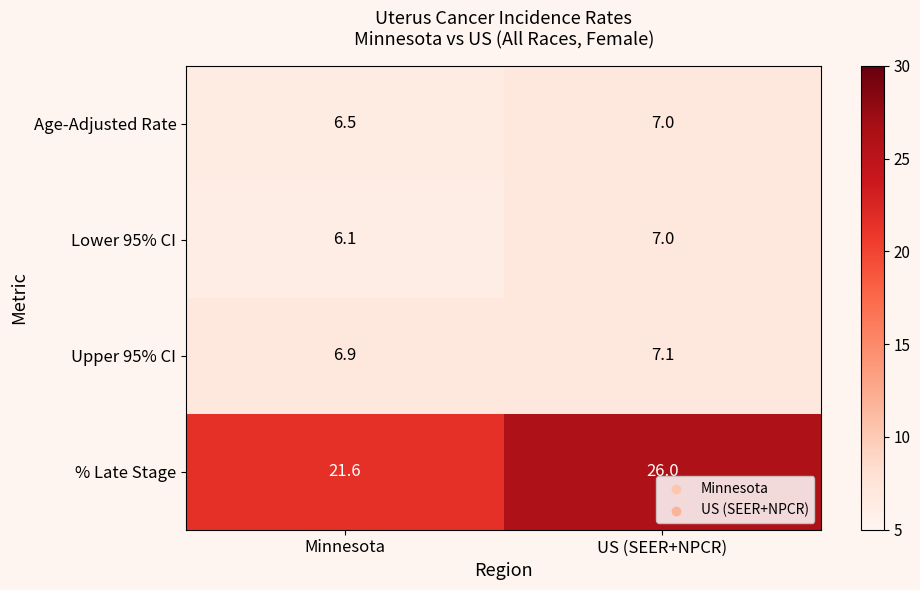

Reading left to right, what are all the values shown in this chart?

Age-Adjusted Rate: Minnesota=6.5	US (SEER+NPCR)=7.0
Lower 95% CI: Minnesota=6.1	US (SEER+NPCR)=7.0
Upper 95% CI: Minnesota=6.9	US (SEER+NPCR)=7.1
% Late Stage: Minnesota=21.6	US (SEER+NPCR)=26.0